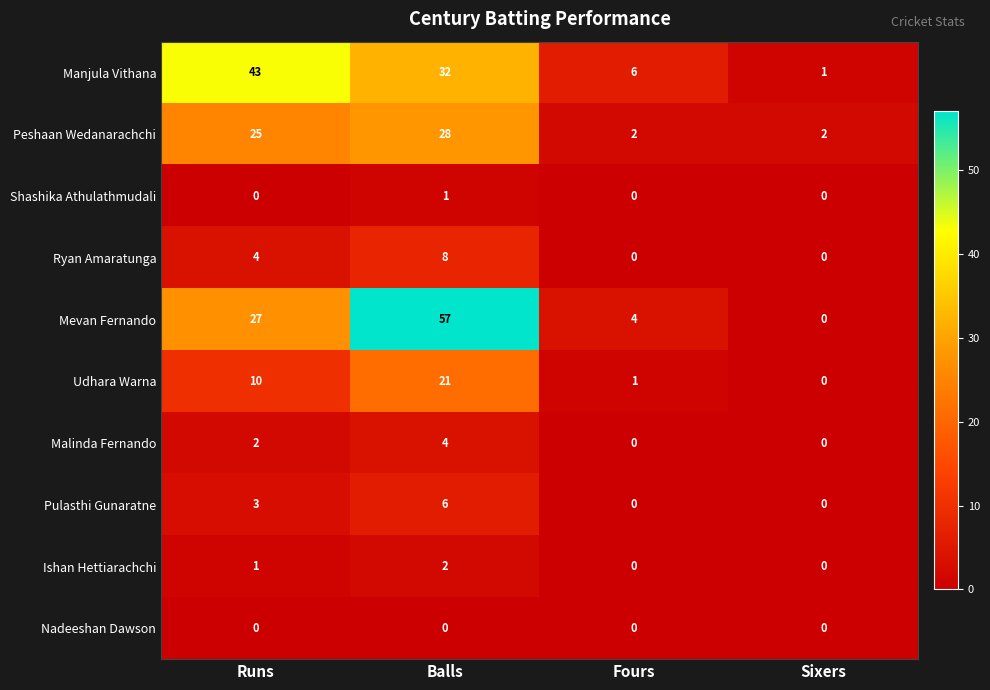

What is the difference between the highest and lowest values at Sixers?

2